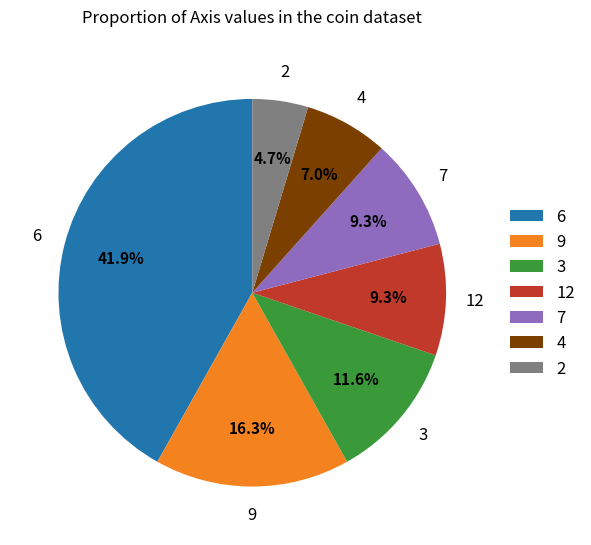

Is there a majority slice in this chart?

No